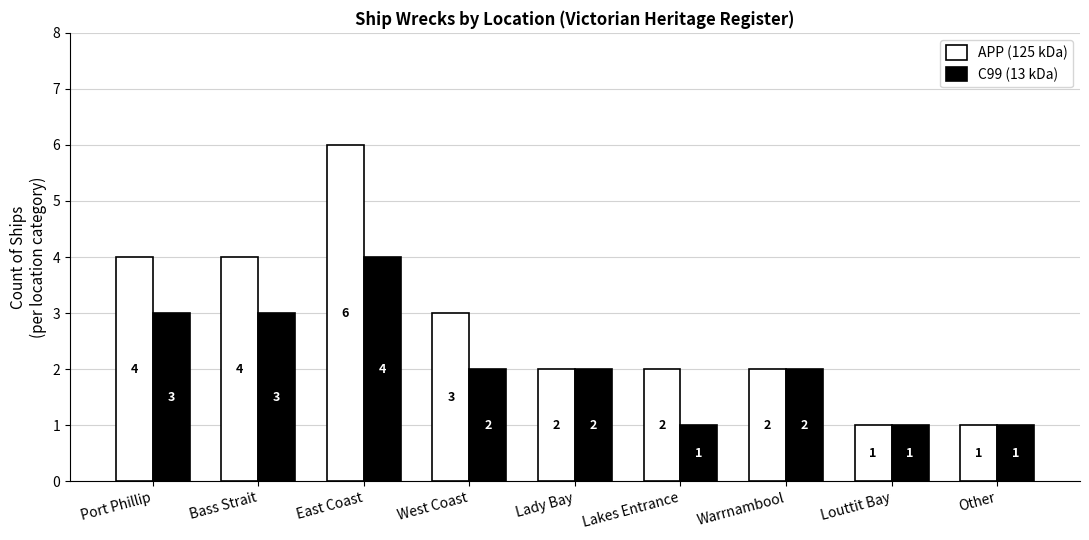

What position from the left is Warrnambool?

7